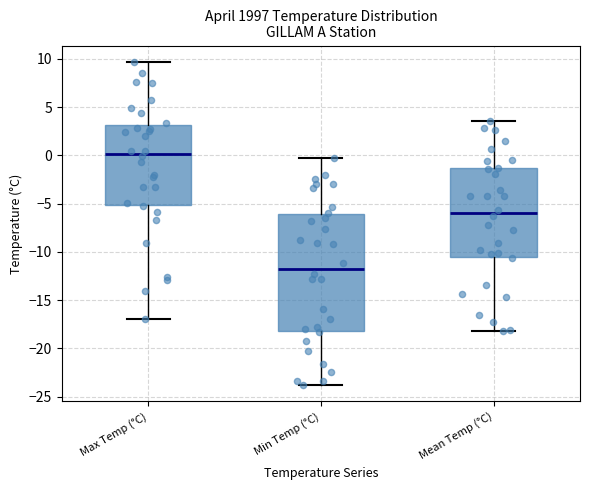

Where does the median line of the box for Min Temp (°C) sit on the y-axis? The values are not printed on the chart, so give them approximately, as read against the axis.

-11.5